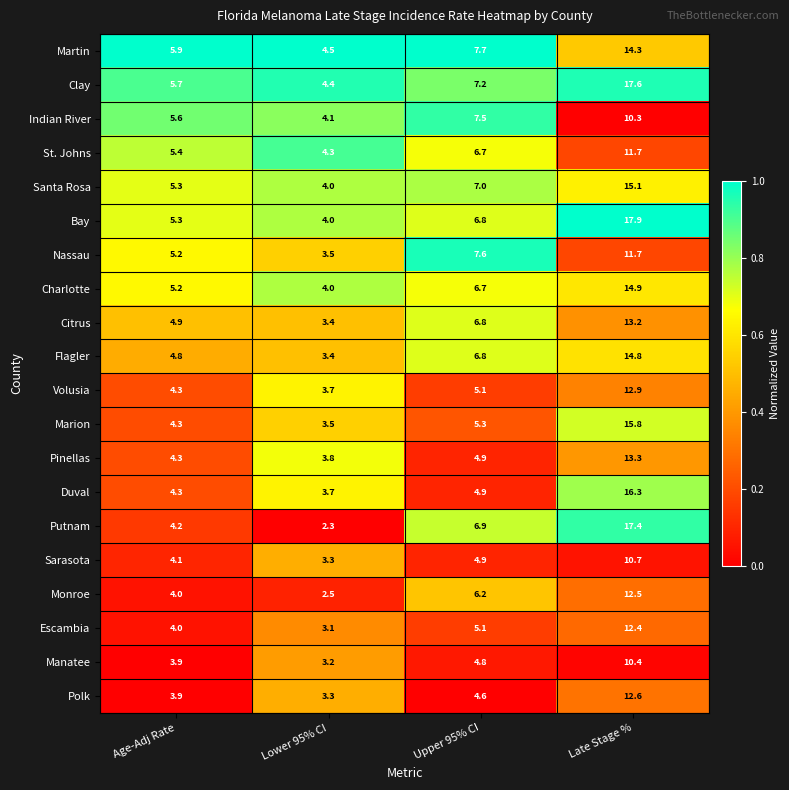

The Nassau series shows 16.4 at Late Stage %. True or false?

False